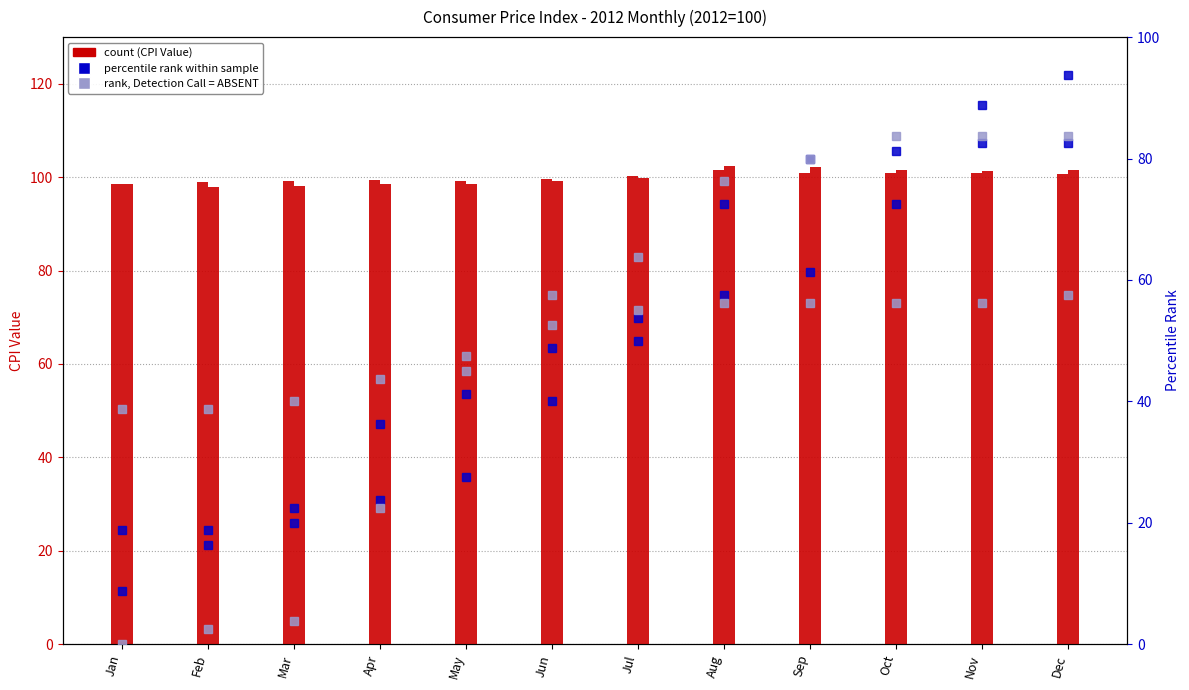

What is the lowest value of the Furnishings, Household Equipment series?

18.8